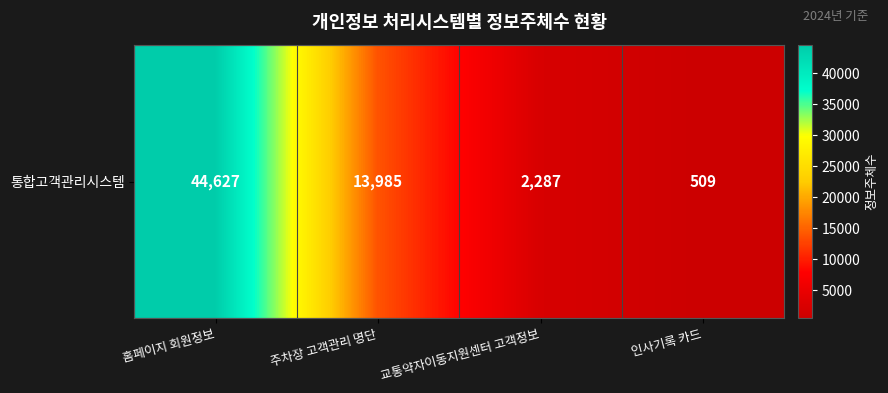

Rank the categories by value from highest to lowest.

홈페이지 회원정보, 주차장 고객관리 명단, 교통약자이동지원센터 고객정보, 인사기록 카드